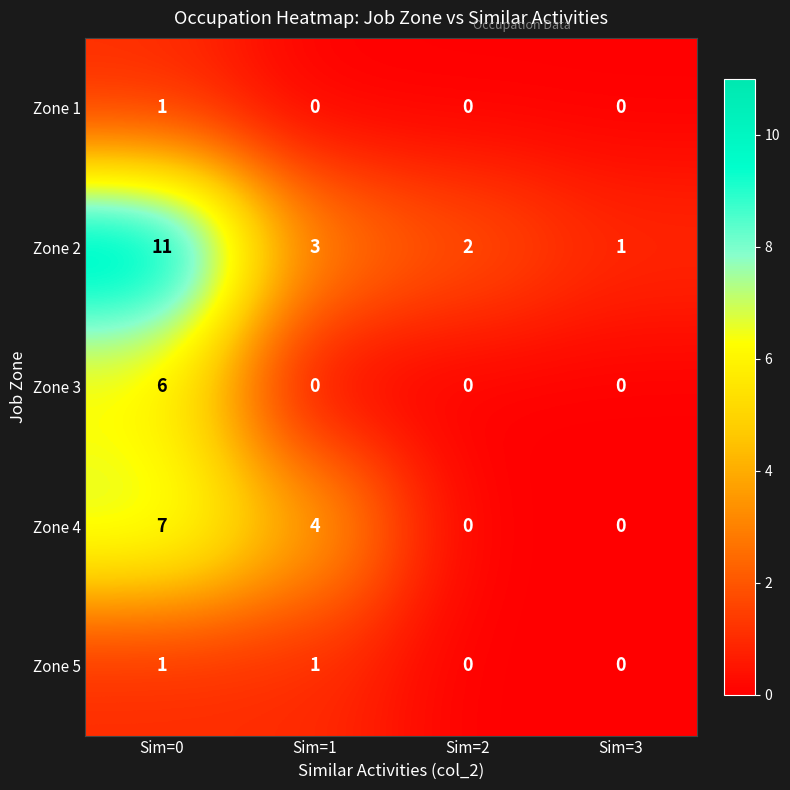

Count the number of categories in the chart.

4